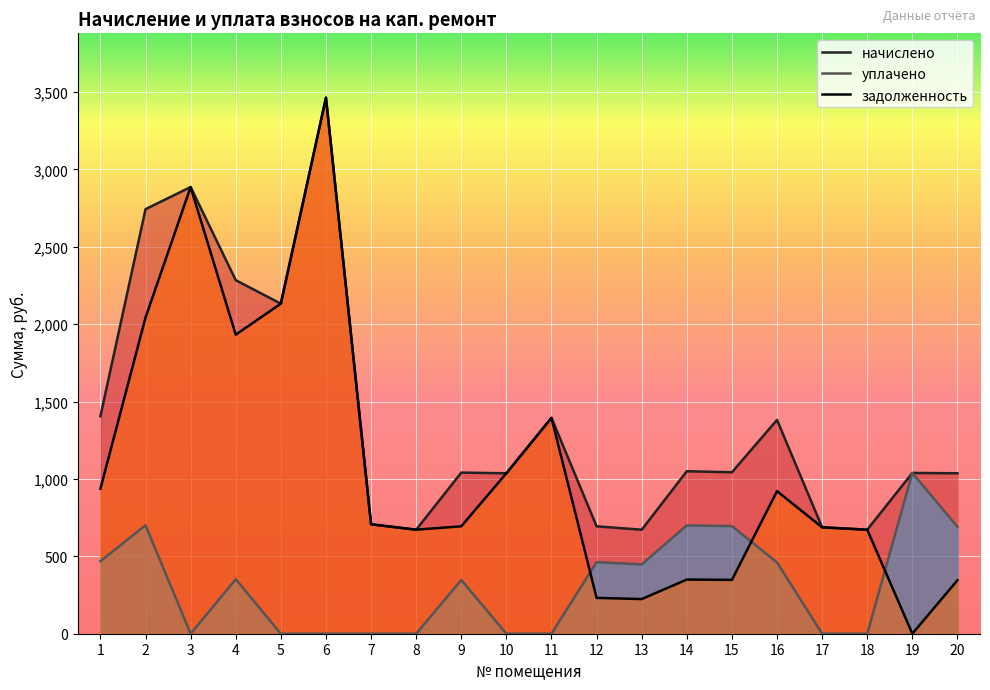

Is it true that уплачено equals 0.0 at 17?

True